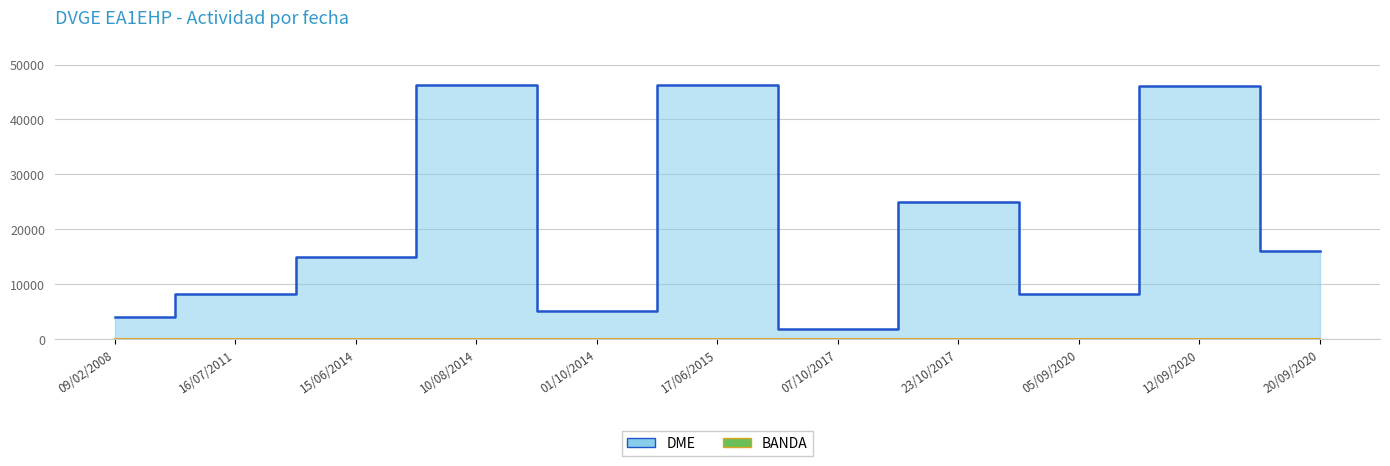

Which series has the largest total across all categories?

DME